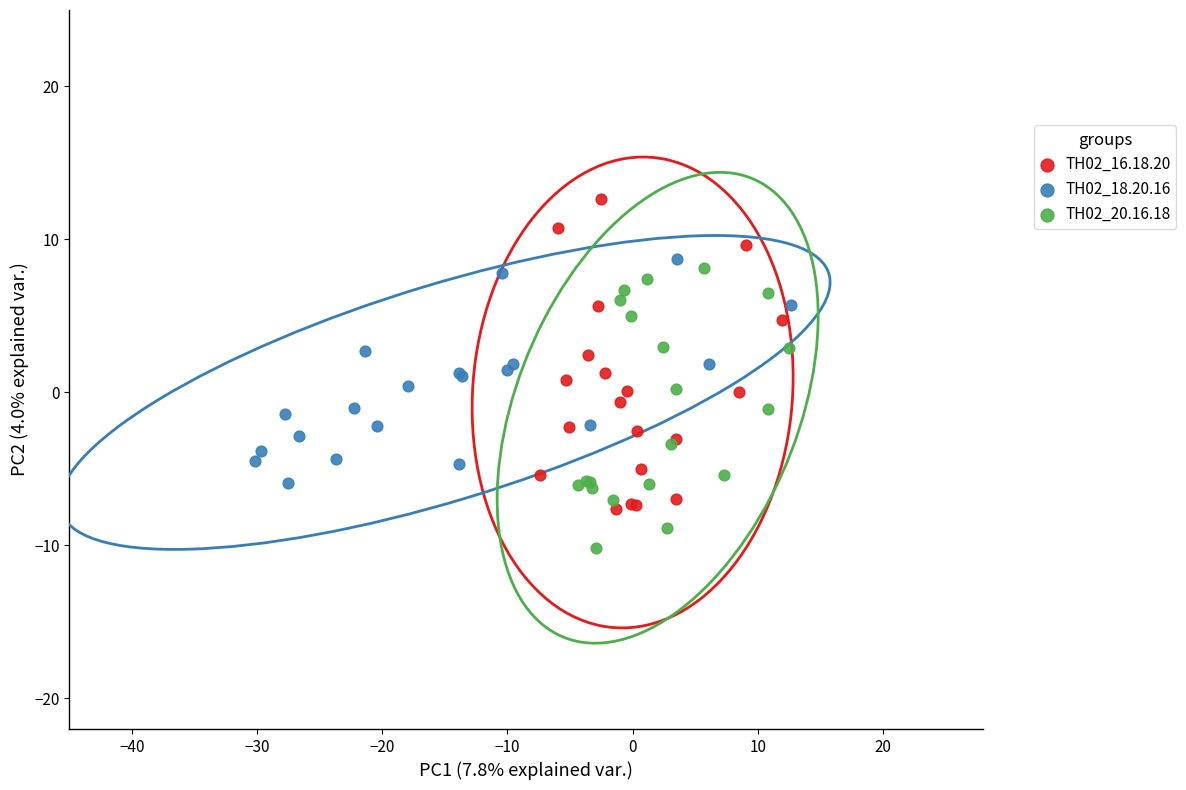

What are all the series names shown in the legend?

TH02_16.18.20, TH02_18.20.16, TH02_20.16.18